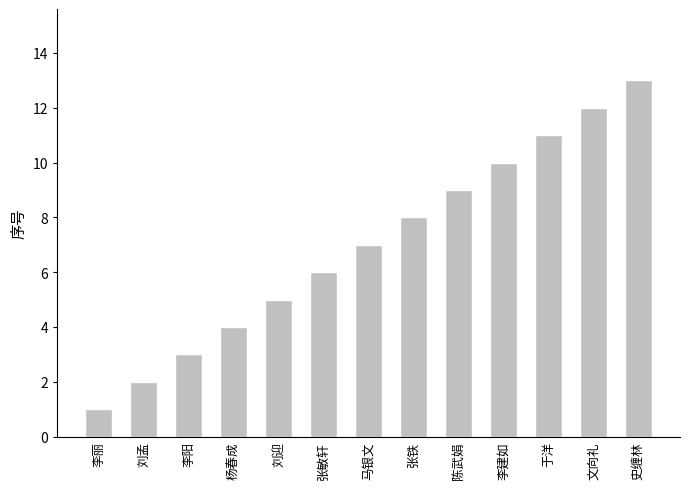

Count the number of data series in this chart.

1